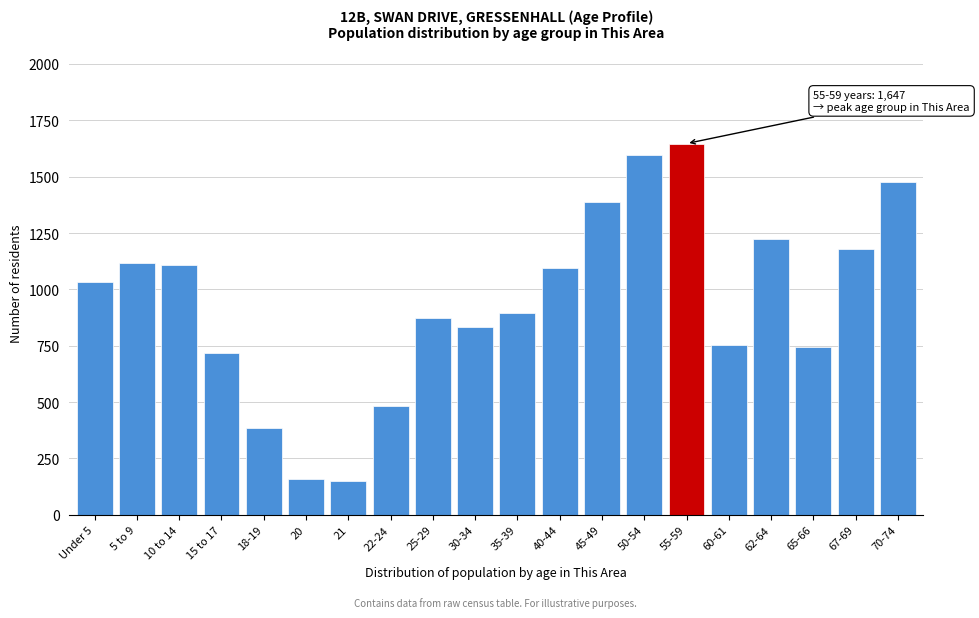

Reading right to left, list all the values displayed in this chart.

1477	1181	745	1222	754	1647	1594	1387	1093	894	834	872	483	148	160	384	719	1107	1118	1034